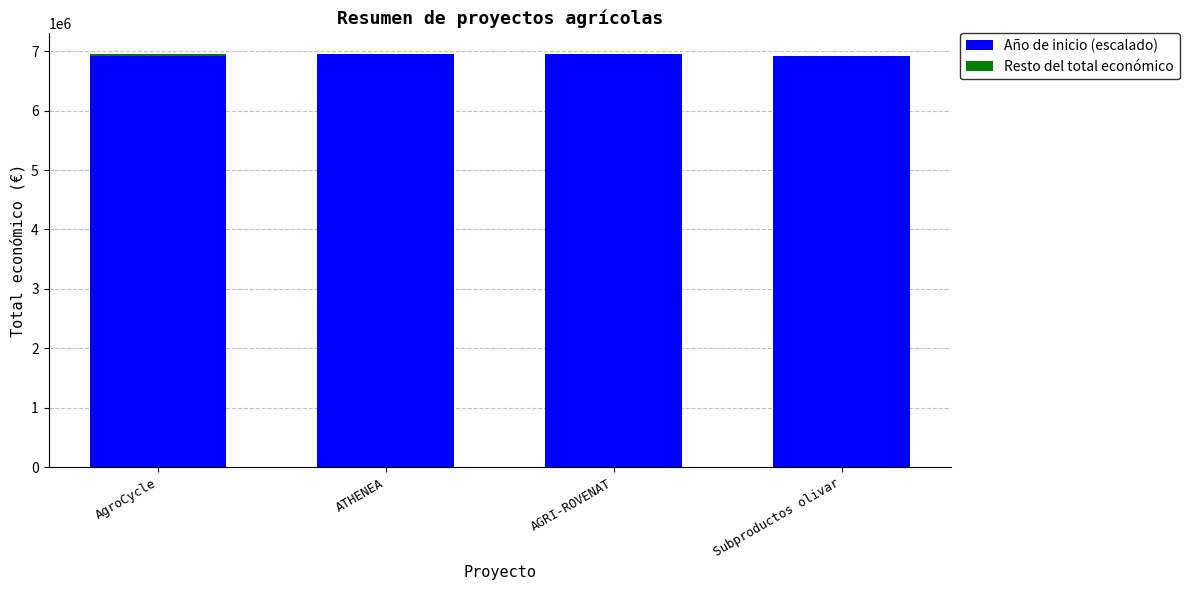

What is the sum of all Año de inicio (escalado) values?

27748459.7